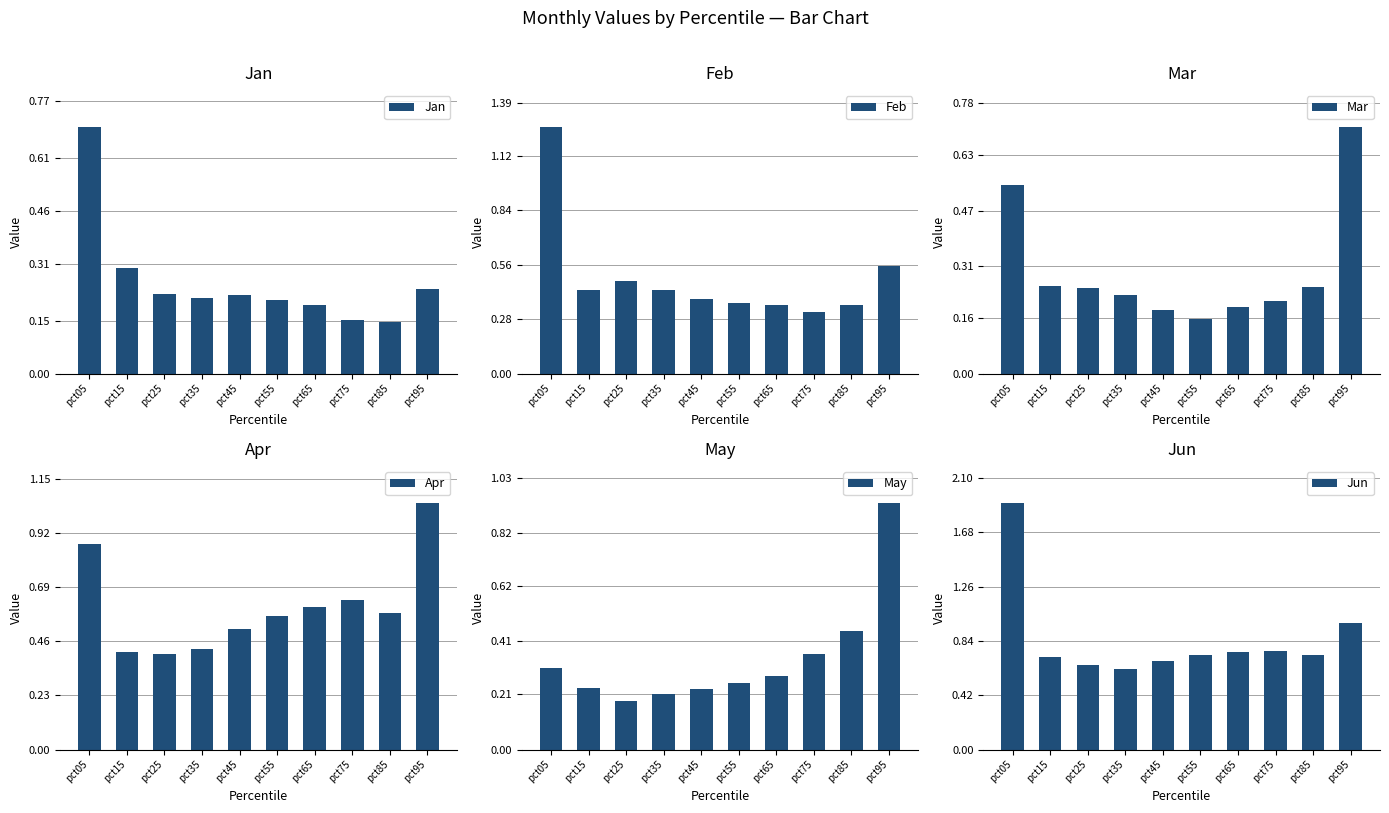

Between pct15 and pct85, which is larger?

pct15